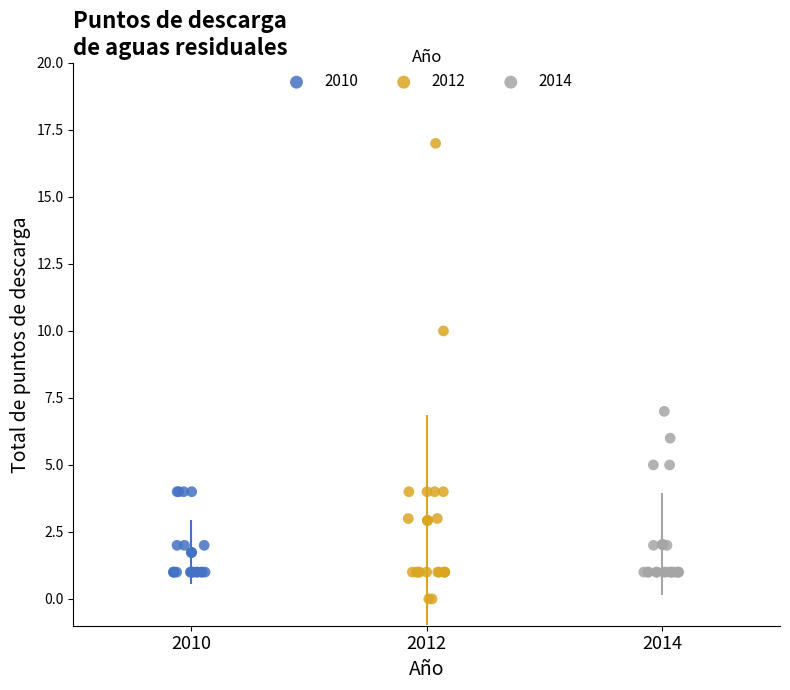

What are all the series names shown in the legend?

2010, 2012, 2014